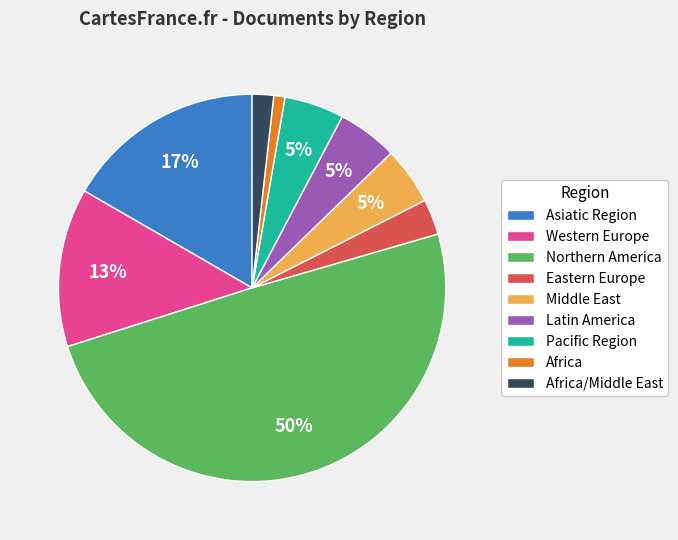

Between Eastern Europe and Latin America, which is larger?

Latin America